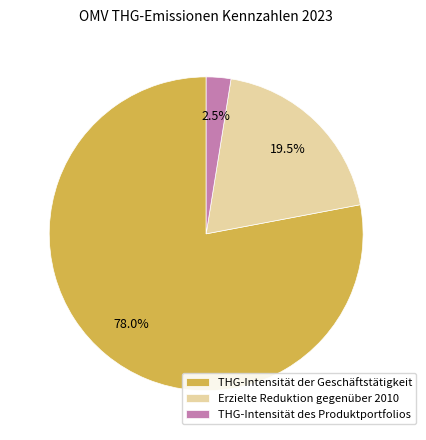

Between THG-Intensität der Geschäftstätigkeit and THG-Intensität des Produktportfolios, which is larger?

THG-Intensität der Geschäftstätigkeit